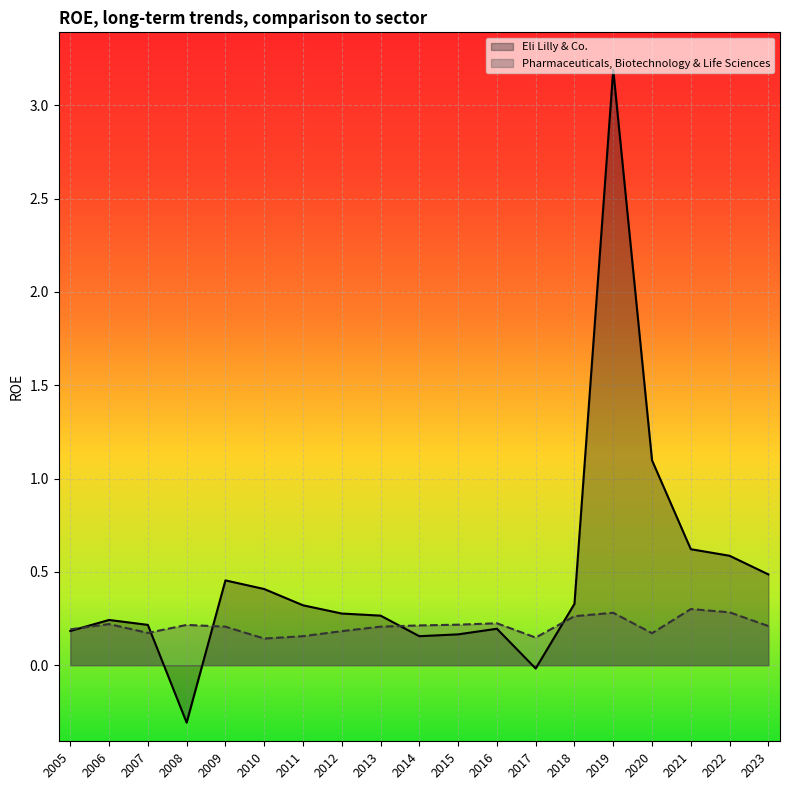

In Eli Lilly & Co., how many points are higher than both neighbors (excluding endpoints)?

4